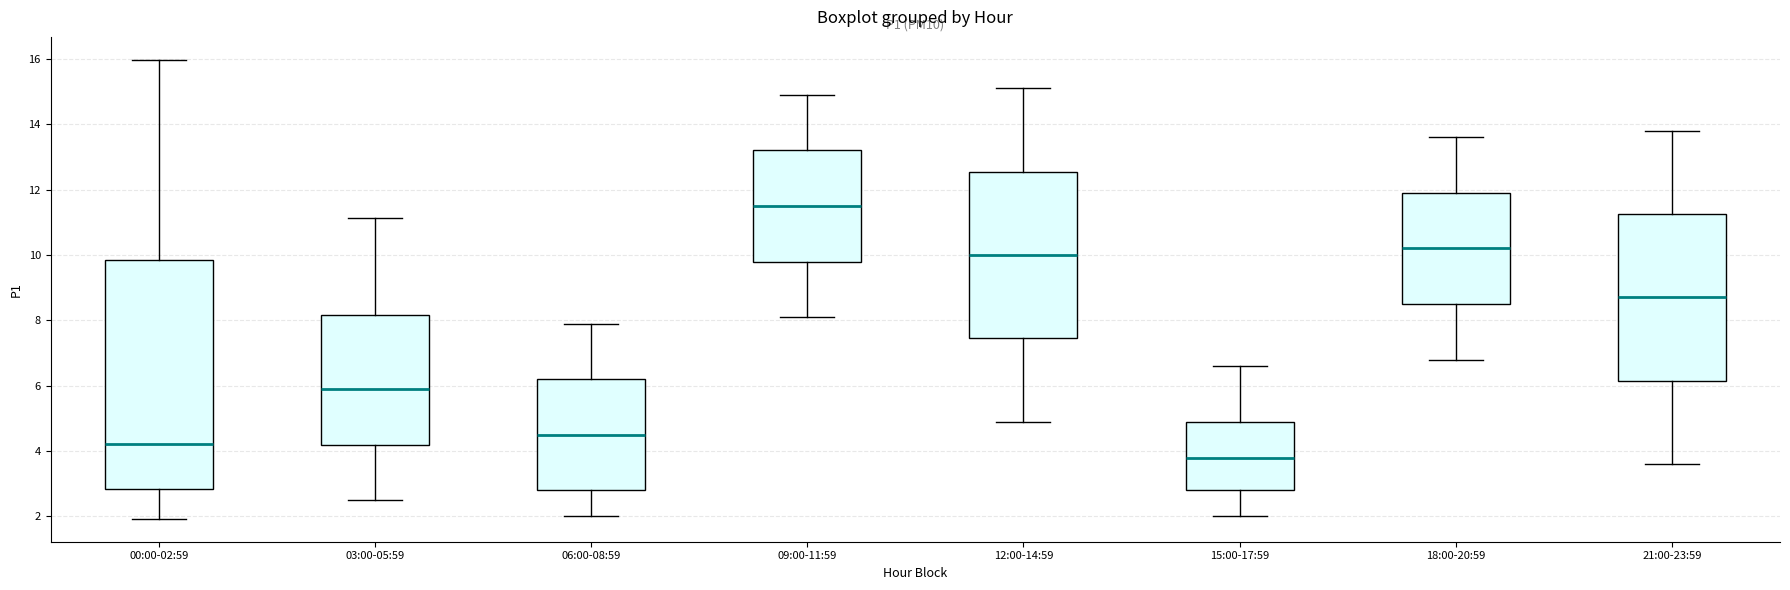

Which box is the tallest, from its lower edge to its upper edge?

00:00-02:59